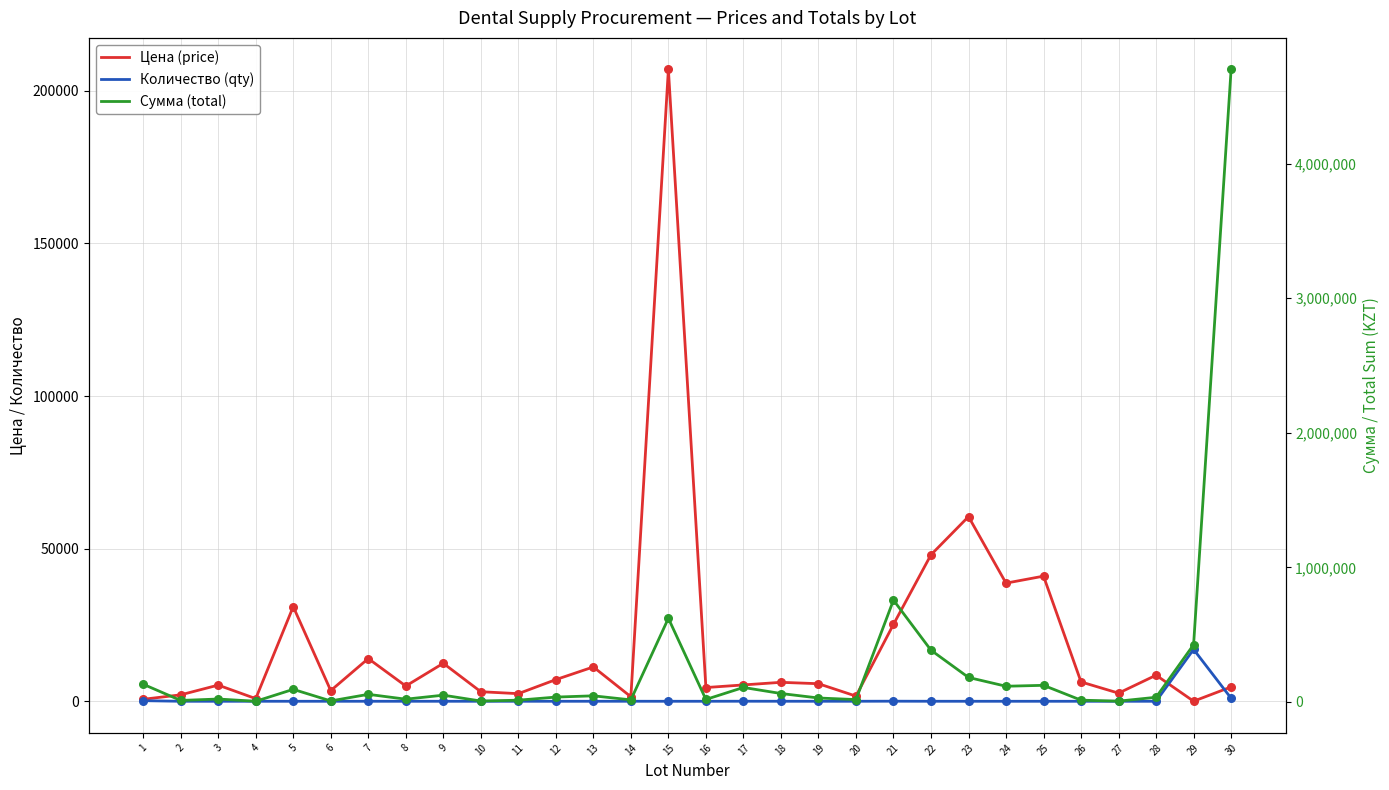

Which series has the largest Y range (max minus min)?

Сумма (total)